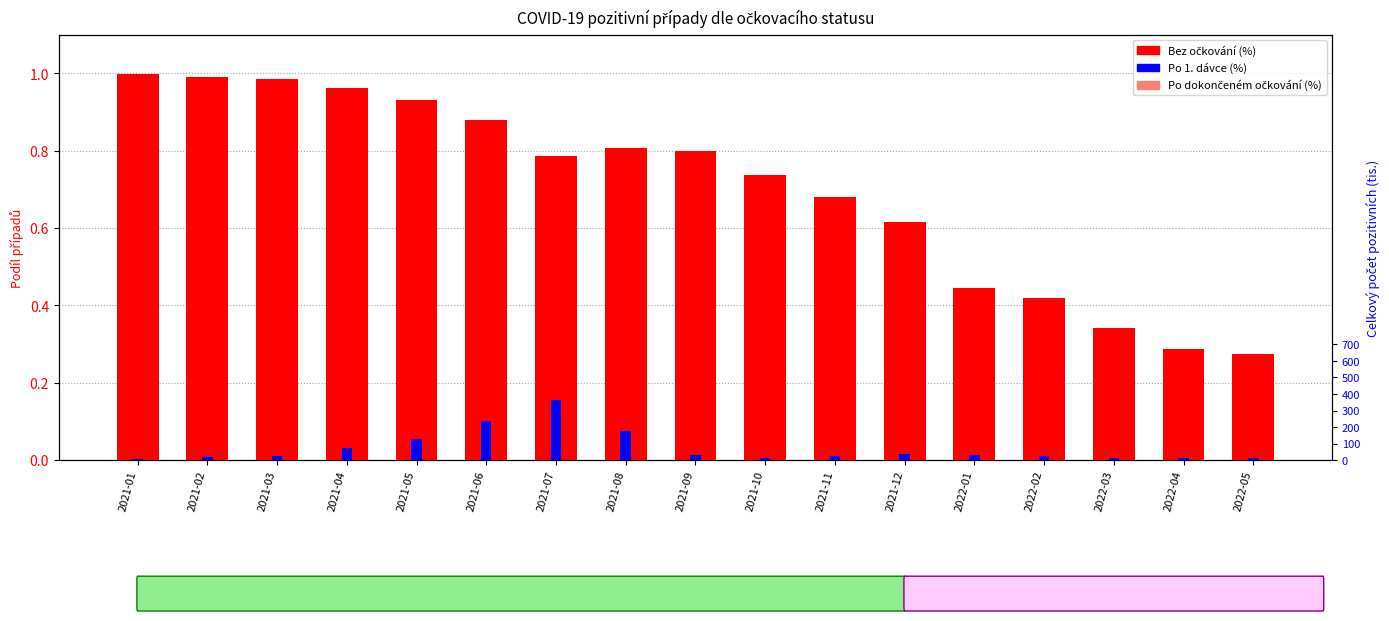

Is it true that Celkem (tis.) equals 110.2 at 2021-02?

False